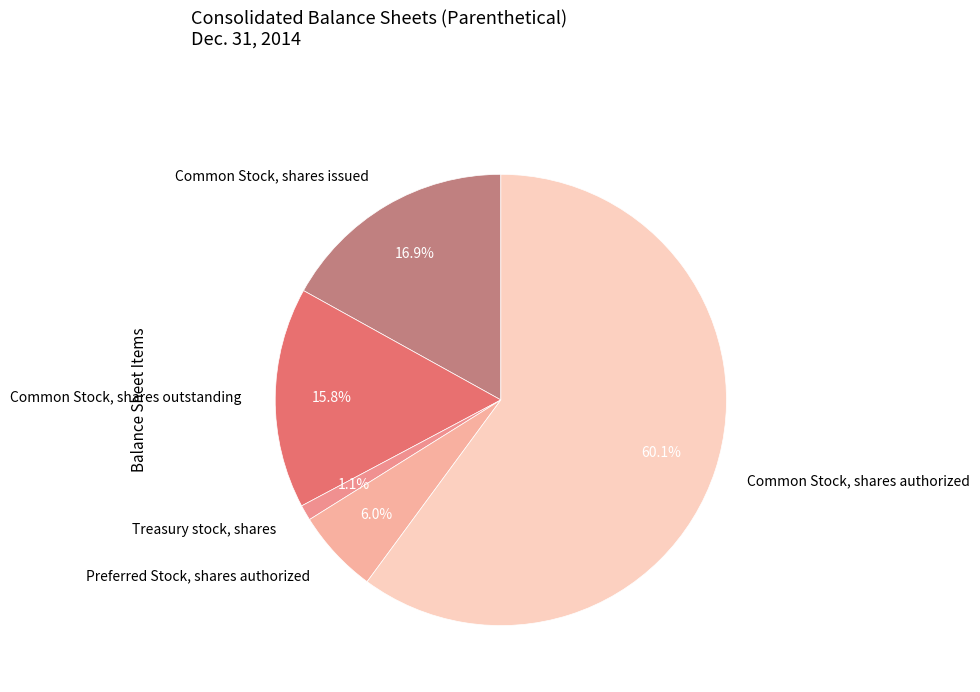

Do Preferred Stock, shares authorized and Common Stock, shares authorized together represent more than half of the pie?

Yes